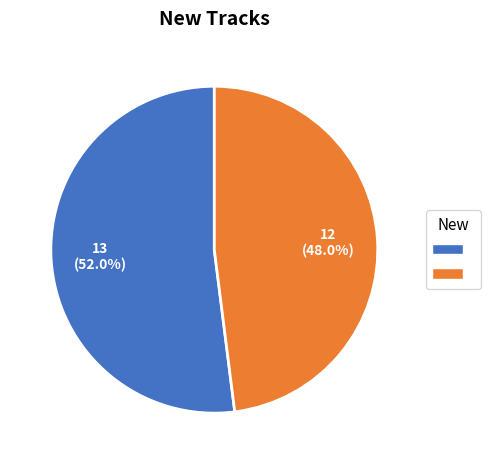

Is there any slice that represents more than half of the pie?

Yes